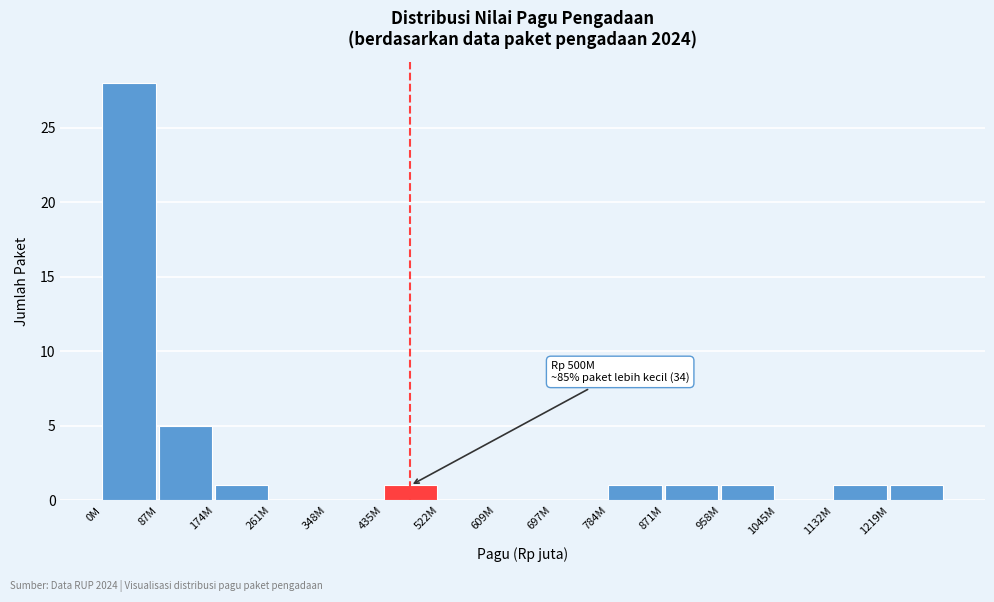

Reading left to right, list all the values displayed in this chart.

0M=28	87M=5	174M=1	261M=0	348M=0	435M=1	522M=0	609M=0	697M=0	784M=1	871M=1	958M=1	1045M=0	1132M=1	1219M=1